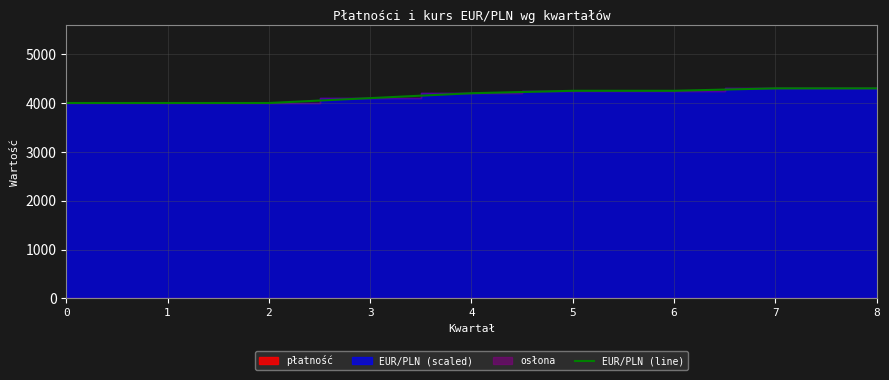

Which label corresponds to the largest value in the chart?

7